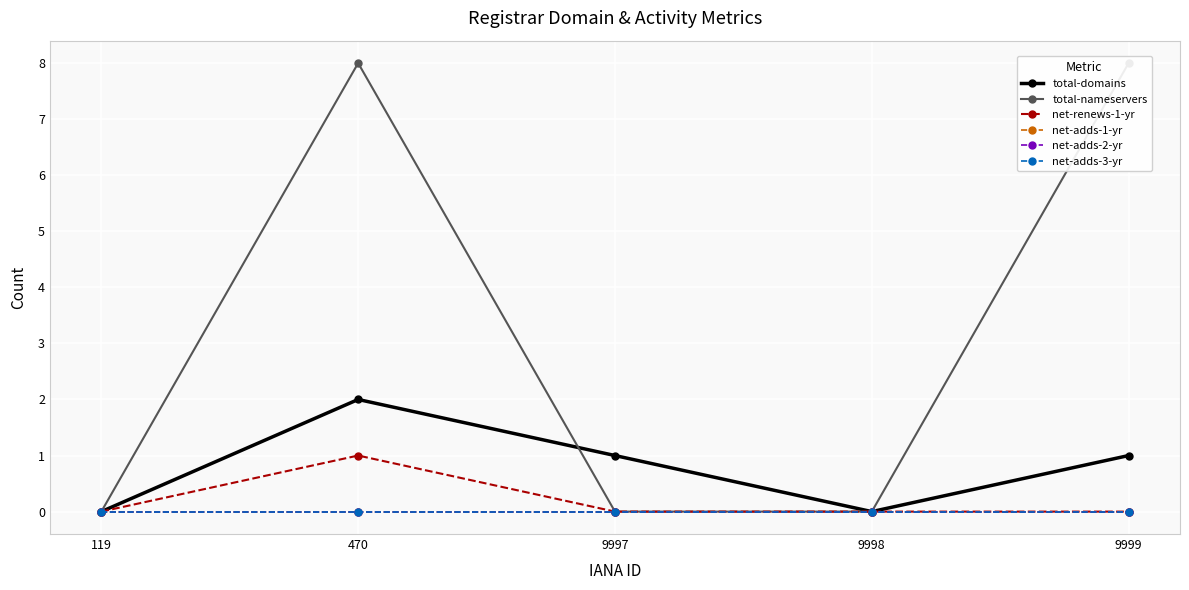

How many categories are shown in the chart?

5